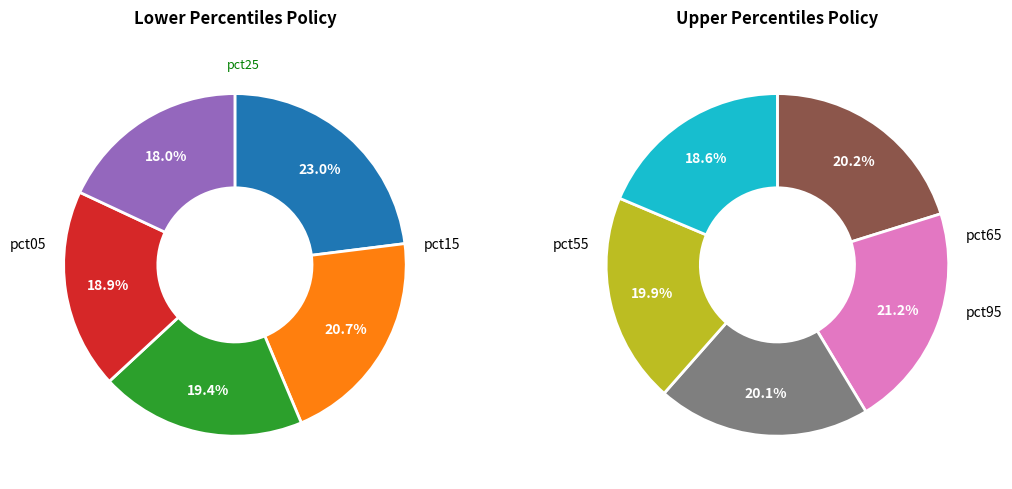

Combined, do pct65 and pct15 account for over 50%?

No